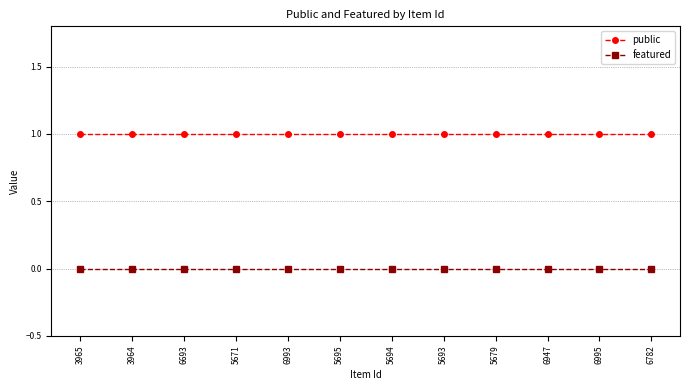

Rank the series by their maximum value, from highest to lowest.

public, featured